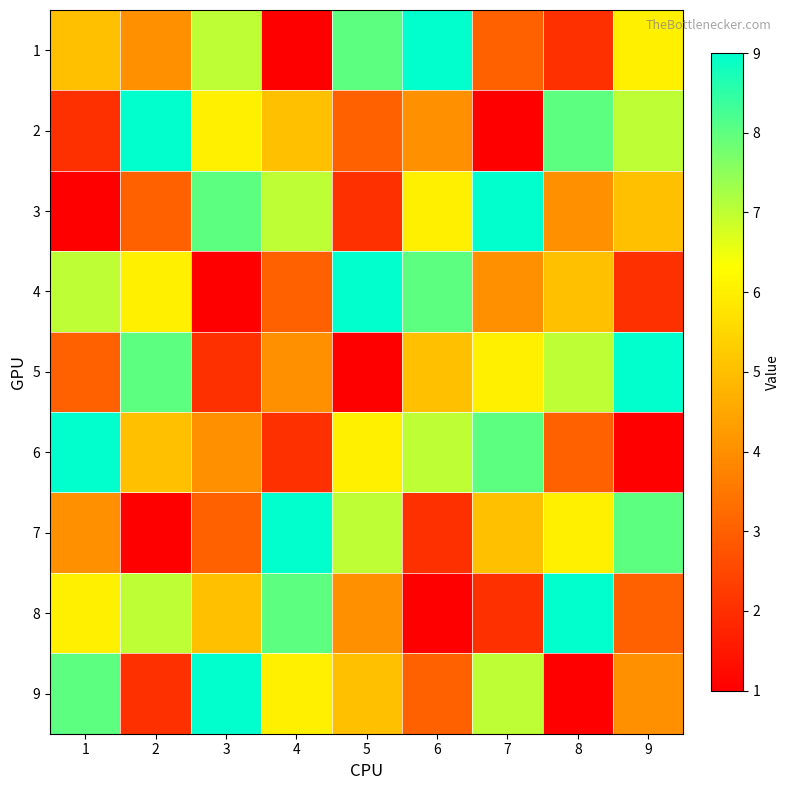

Which series has the largest total across all categories?

1